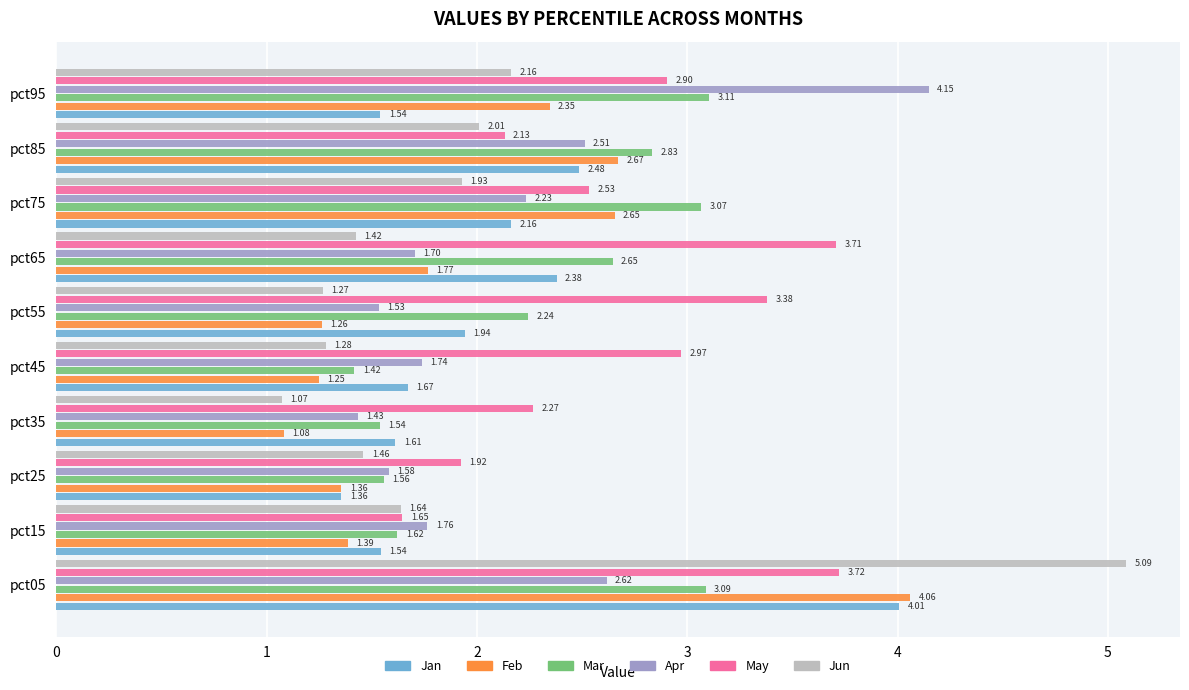

Is the value of Jan at pct65 greater than the value of Jun at pct95?

Yes